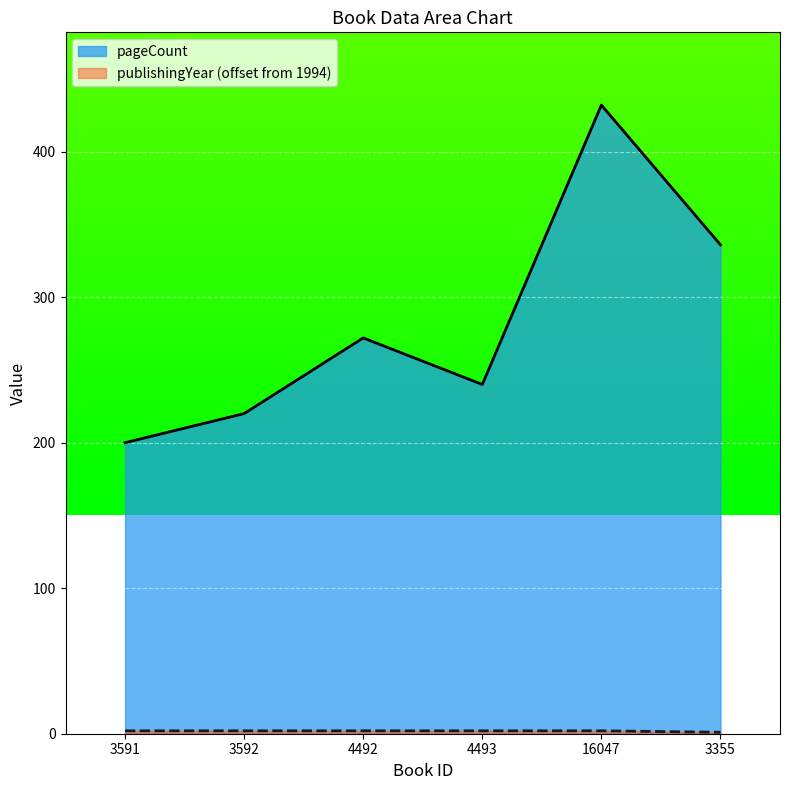

Is it true that pageCount equals 200 at 3591?

True